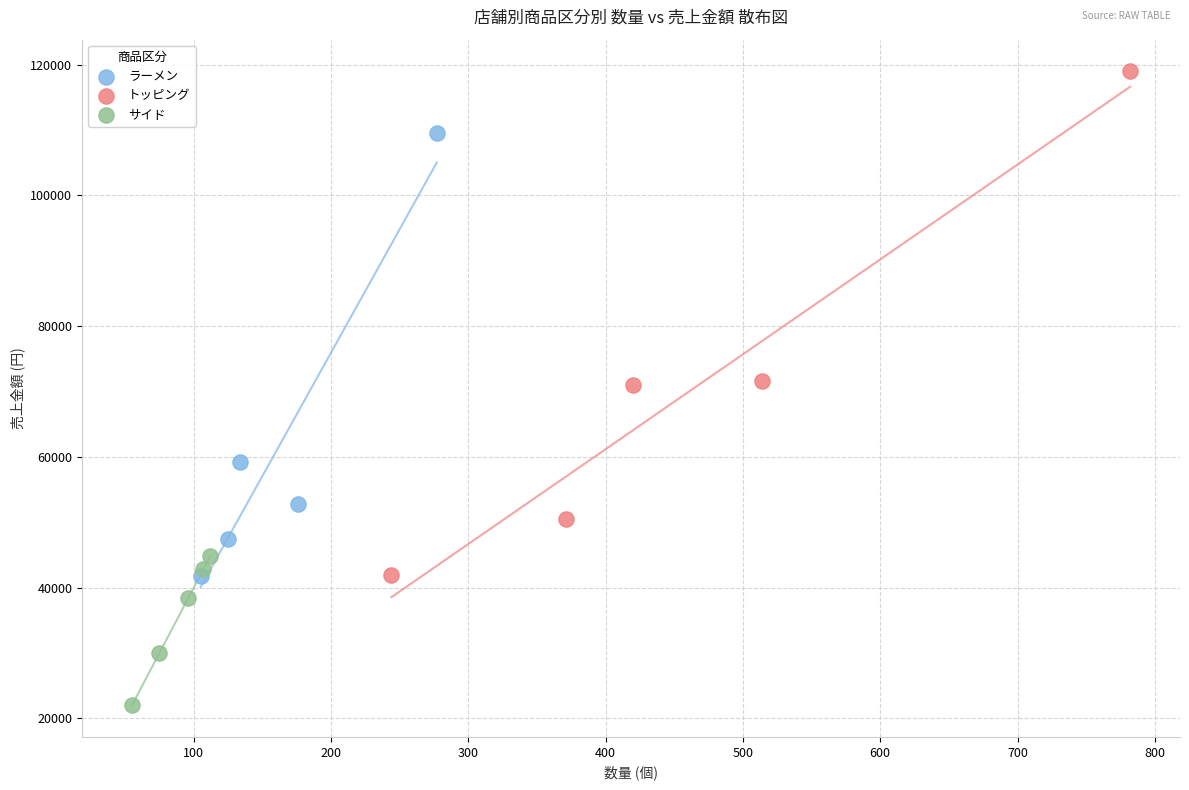

Which series reaches the minimum Y coordinate?

サイド